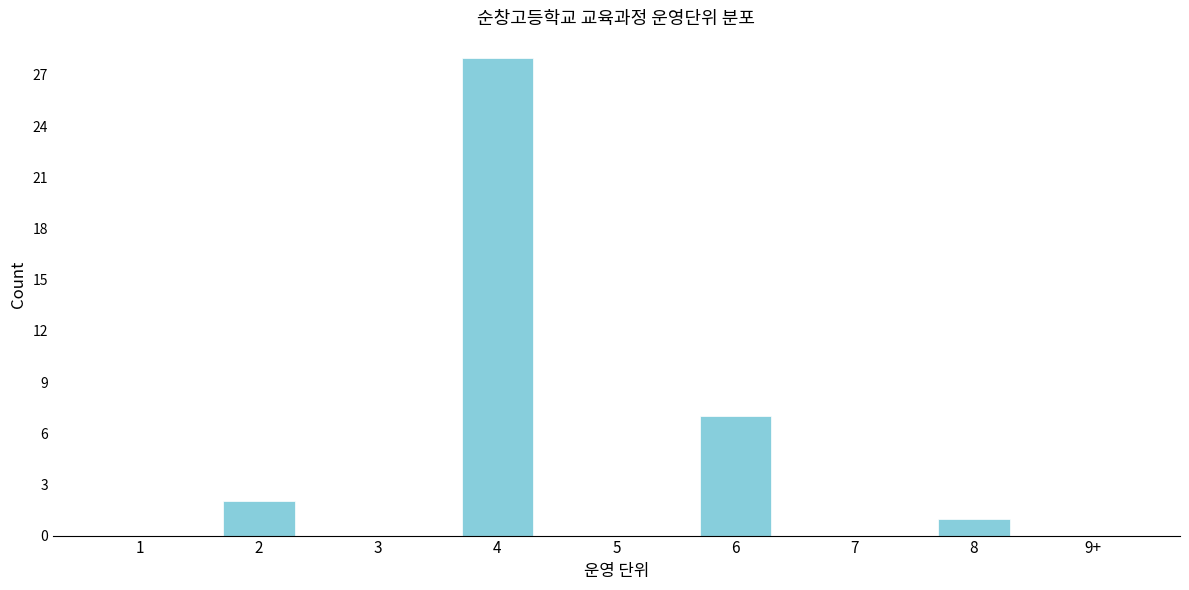

Reading right to left, extract all data points from this chart.

9+=0	8=1	7=0	6=7	5=0	4=28	3=0	2=2	1=0